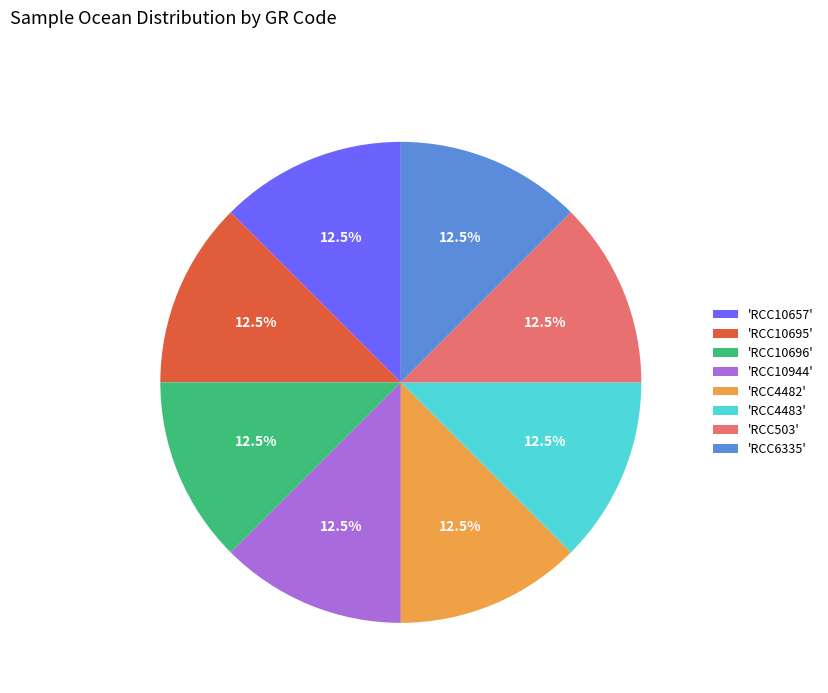

Approximately how many times larger is the value at 'RCC10657' compared to 'RCC10944'?

1.0